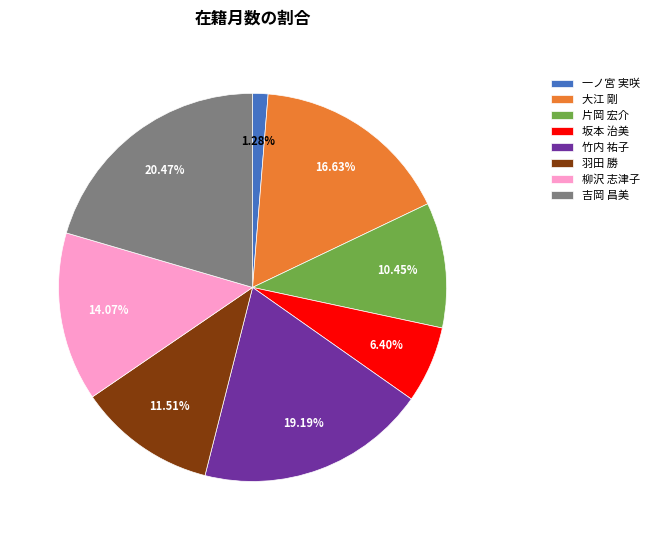

Which has a higher value, 片岡 宏介 or 坂本 治美?

片岡 宏介